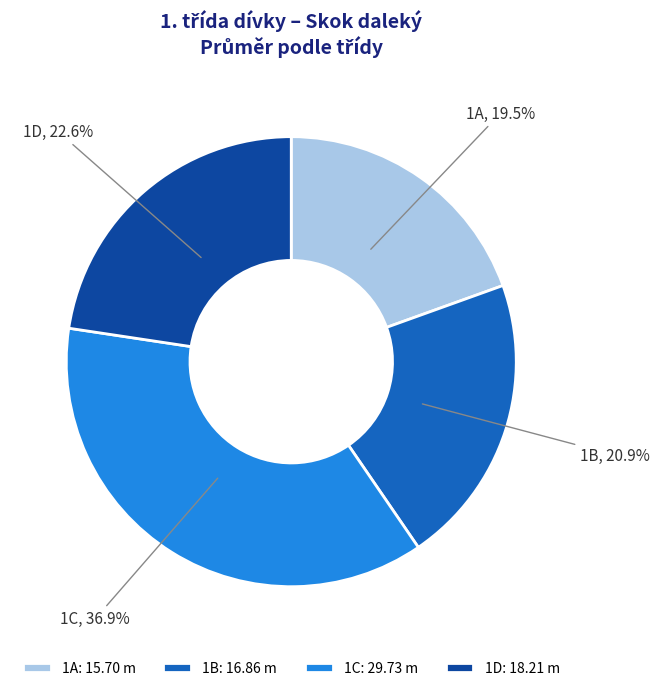

Which category has the smallest portion of the pie?

1A: 15.70 m